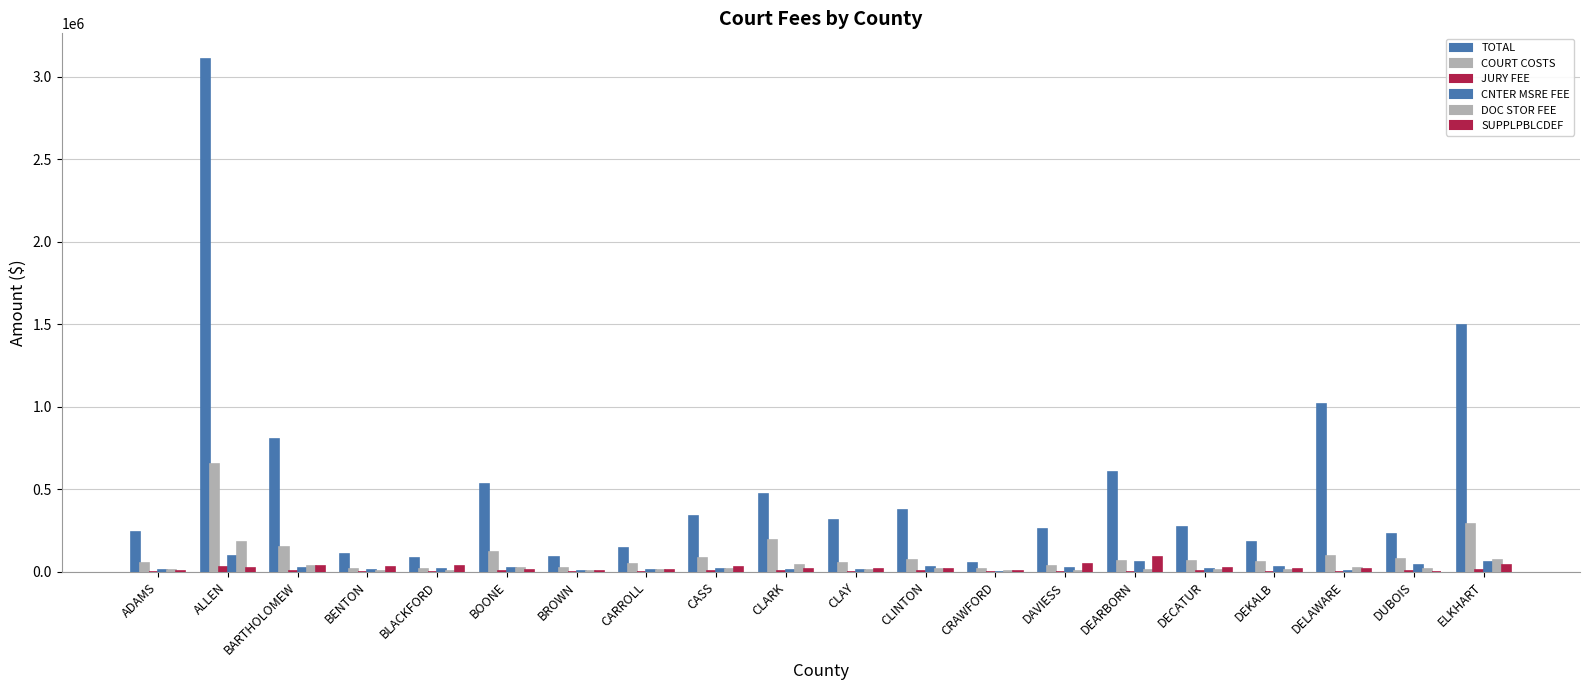

Reading left to right, list all the values displayed in this chart.

TOTAL: ADAMS=242969.3	ALLEN=3106589.6	BARTHOLOMEW=808214.4	BENTON=107265.3	BLACKFORD=85566.8	BOONE=534835.1	BROWN=87675.5	CARROLL=148148.6	CASS=337475.4	CLARK=471477.4	CLAY=313576.9	CLINTON=374277.8	CRAWFORD=56251.1	DAVIESS=260655.8	DEARBORN=607461.7	DECATUR=271844.0	DEKALB=182170.4	DELAWARE=1017207.4	DUBOIS=232370.4	ELKHART=1494213.4
COURT COSTS: ADAMS=52434.0	ALLEN=654008.2	BARTHOLOMEW=148774.3	BENTON=18025.3	BLACKFORD=18020.9	BOONE=120377.8	BROWN=24010.4	CARROLL=46488.1	CASS=84478.4	CLARK=196069.6	CLAY=53510.6	CLINTON=70221.4	CRAWFORD=15164.6	DAVIESS=35659.1	DEARBORN=63526.0	DECATUR=68264.0	DEKALB=58518.5	DELAWARE=96448.9	DUBOIS=81009.1	ELKHART=293290.0
JURY FEE: ADAMS=2788.6	ALLEN=28295.6	BARTHOLOMEW=6351.1	BENTON=851.8	BLACKFORD=569.0	BOONE=5078.9	BROWN=937.4	CARROLL=2696.1	CASS=3722.6	CLARK=7600.9	CLAY=2124.3	CLINTON=3962.3	CRAWFORD=506.2	DAVIESS=2477.4	DEARBORN=1239.0	DECATUR=3435.6	DEKALB=1161.0	DELAWARE=426.7	DUBOIS=3975.9	ELKHART=9021.7
CNTER MSRE FEE: ADAMS=14438.7	ALLEN=95643.4	BARTHOLOMEW=26143.0	BENTON=12750.0	BLACKFORD=18649.7	BOONE=26688.2	BROWN=7232.7	CARROLL=12857.1	CASS=19666.2	CLARK=10485.7	CLAY=10477.5	CLINTON=29029.4	CRAWFORD=2710.9	DAVIESS=21452.5	DEARBORN=60068.8	DECATUR=18938.2	DEKALB=28286.6	DELAWARE=5081.8	DUBOIS=41833.8	ELKHART=62433.0
DOC STOR FEE: ADAMS=11067.2	ALLEN=182664.3	BARTHOLOMEW=34623.9	BENTON=3510.7	BLACKFORD=3537.6	BOONE=25123.2	BROWN=4623.2	CARROLL=9963.2	CASS=17863.9	CLARK=44823.6	CLAY=10758.7	CLINTON=15291.2	CRAWFORD=3030.5	DAVIESS=7182.6	DEARBORN=11363.3	DECATUR=14542.4	DEKALB=12252.2	DELAWARE=21434.9	DUBOIS=17564.5	ELKHART=70537.0
SUPPLPBLCDEF: ADAMS=8693.5	ALLEN=22339.8	BARTHOLOMEW=35861.4	BENTON=30384.2	BLACKFORD=33590.8	BOONE=14165.5	BROWN=6990.8	CARROLL=11394.0	CASS=28717.5	CLARK=19215.4	CLAY=19910.9	CLINTON=19606.3	CRAWFORD=4009.7	DAVIESS=48531.3	DEARBORN=93209.4	DECATUR=22382.0	DEKALB=15419.6	DELAWARE=16168.8	DUBOIS=0.0	ELKHART=43155.0